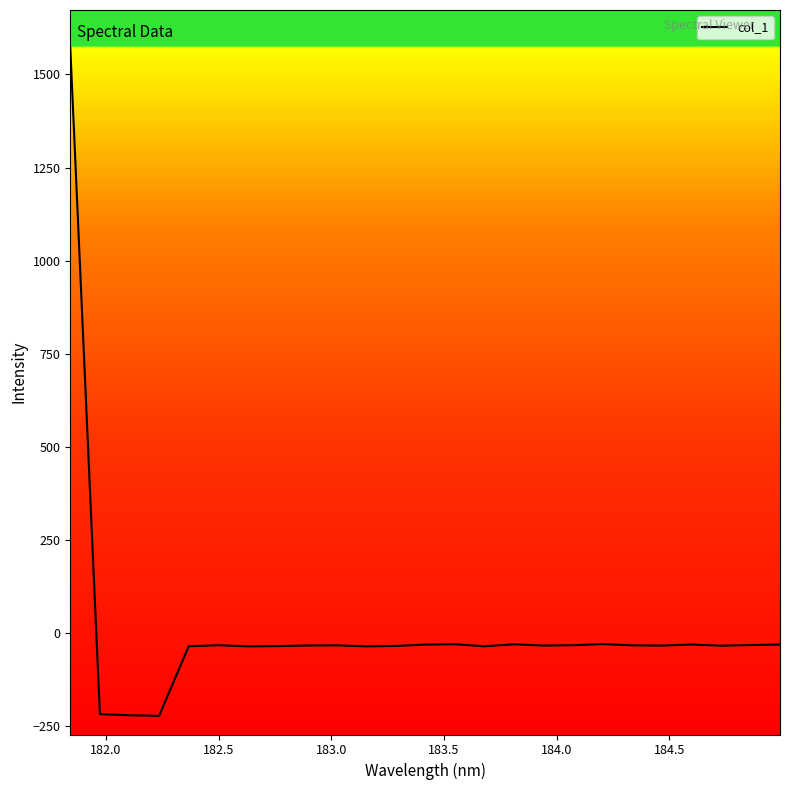

What is the difference between the maximum and minimum values?

1795.5